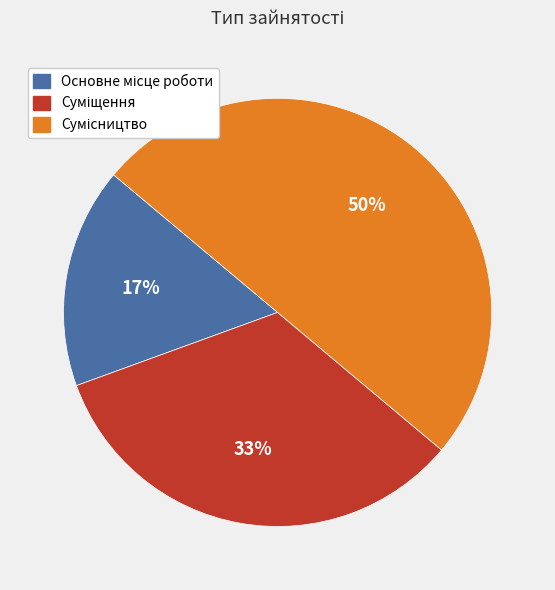

To the nearest percent, what is the average slice percentage?

33%